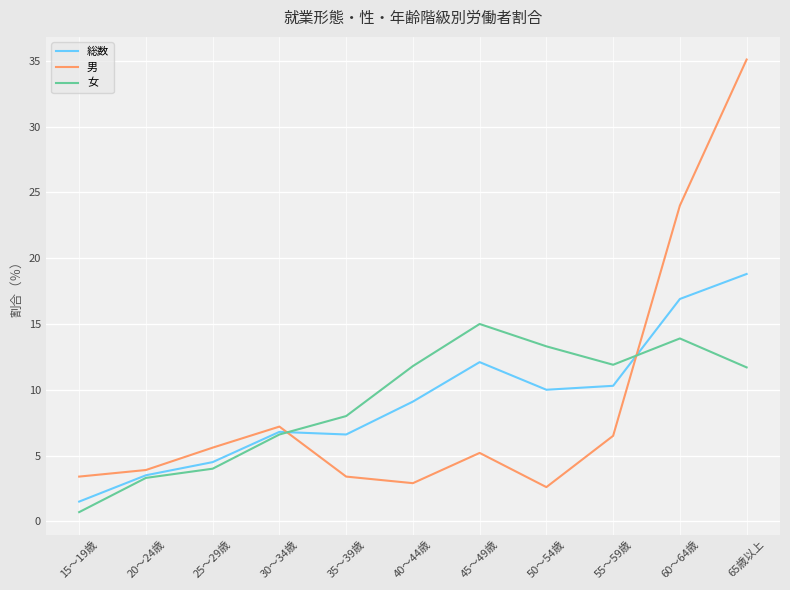

What position from the right is 60～64歳?

2